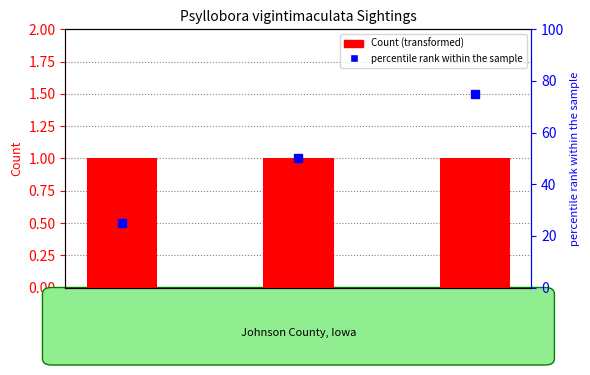

The Count series shows 0 at 315465. True or false?

False